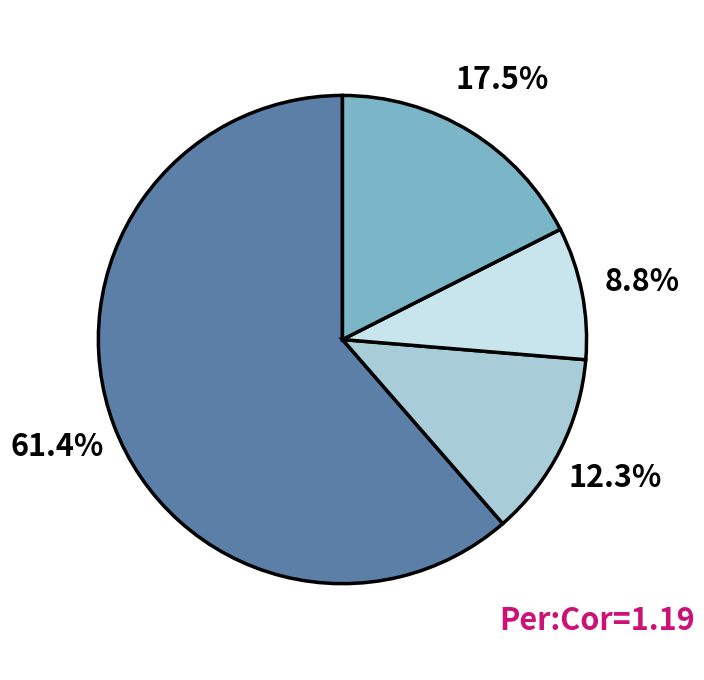

Does any single category account for the majority?

Yes